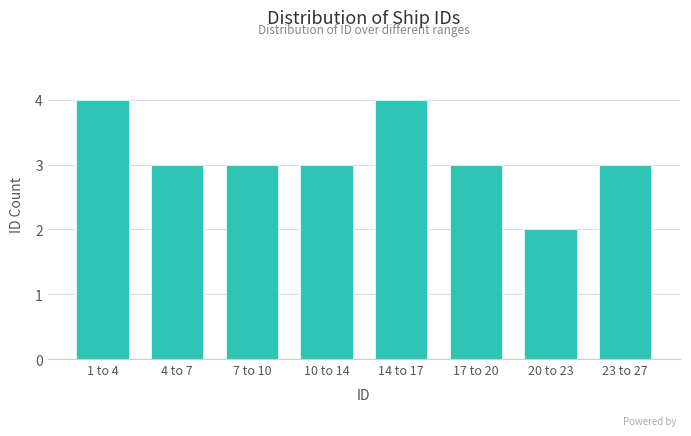

Reading right to left, transcribe all the data shown in this chart.

3	2	3	4	3	3	3	4